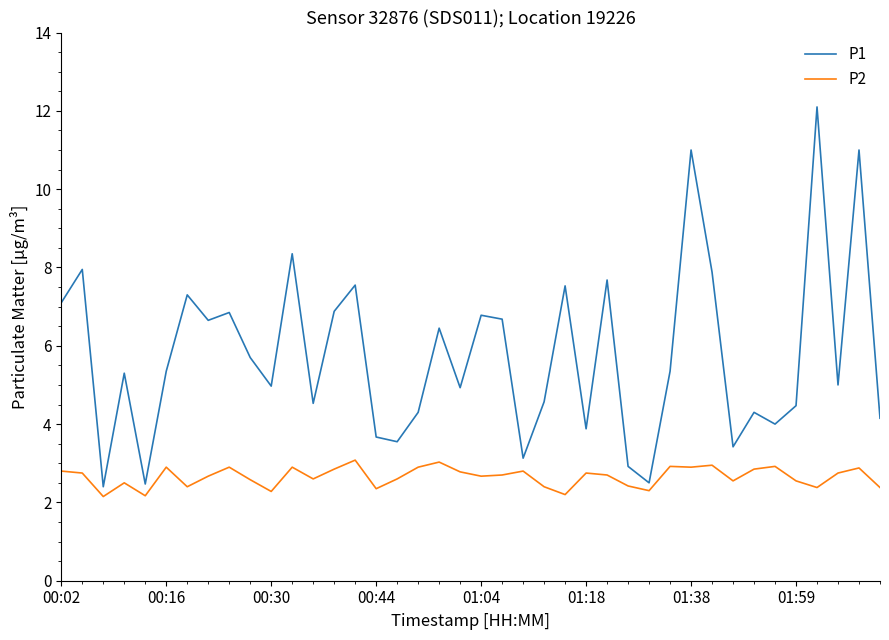

Which series has the widest spread of values?

P1